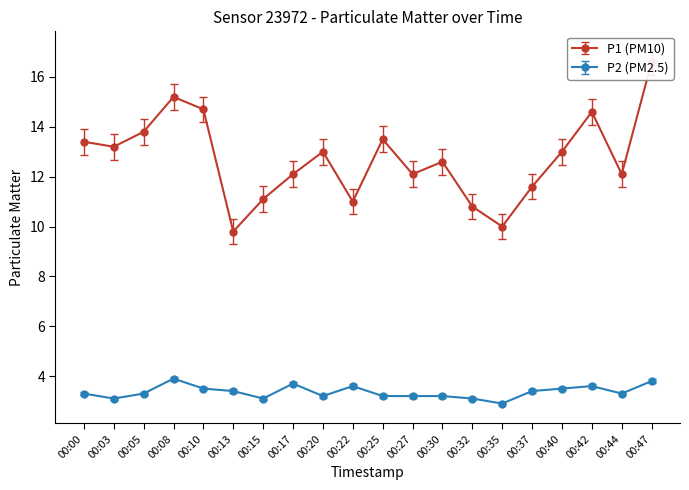

The value of P2 at 00:08 is 2.5. True or false?

False